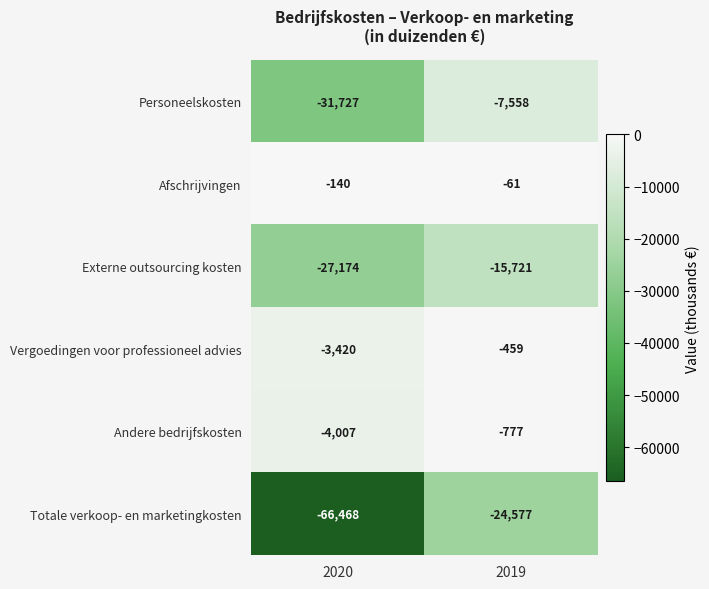

What is the spread (max minus min) of values at 2019?

24516